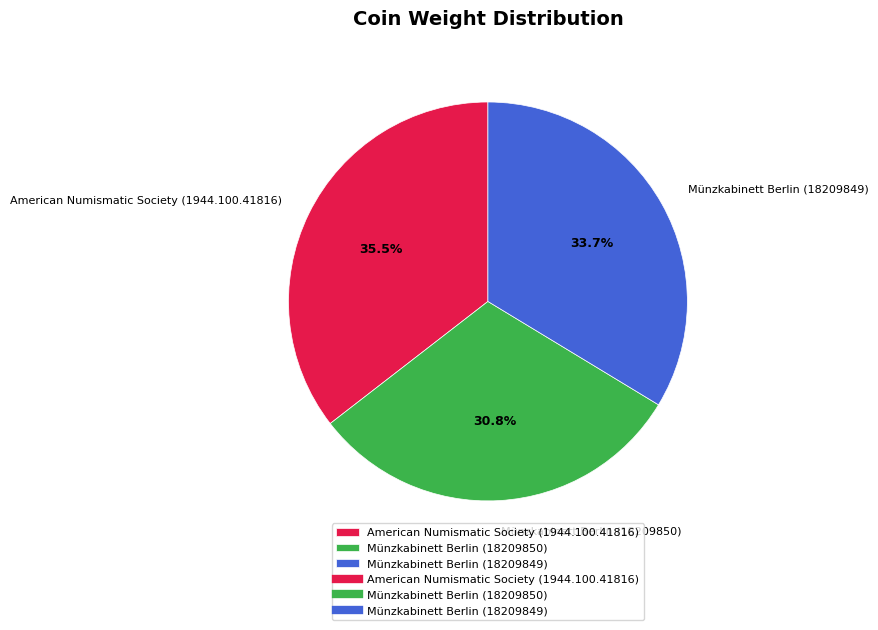

True or false: Münzkabinett Berlin (18209850) accounts for 31% of the total.

True